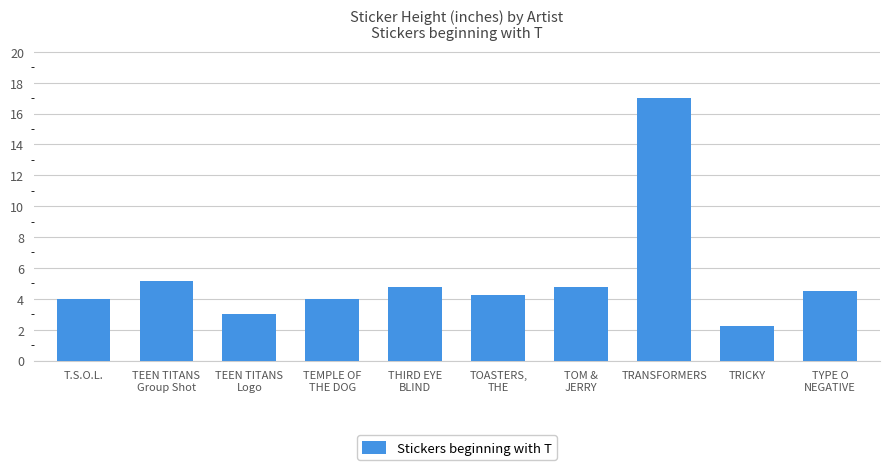

What position from the right is TRANSFORMERS?

3